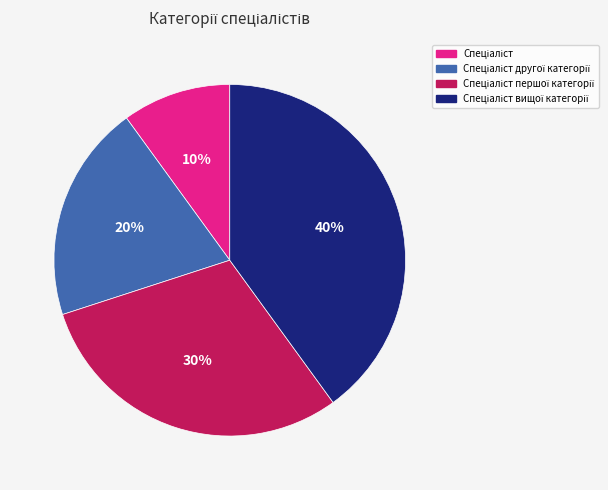

Is there any slice that represents more than half of the pie?

No